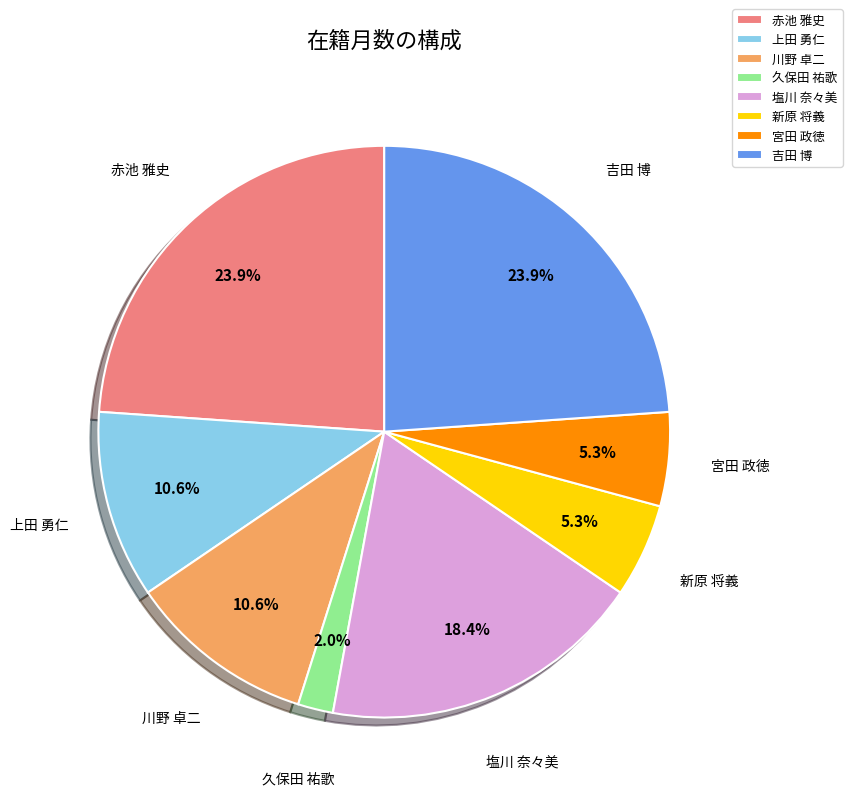

Is it true that 久保田 祐歌 is 2% of the pie?

True